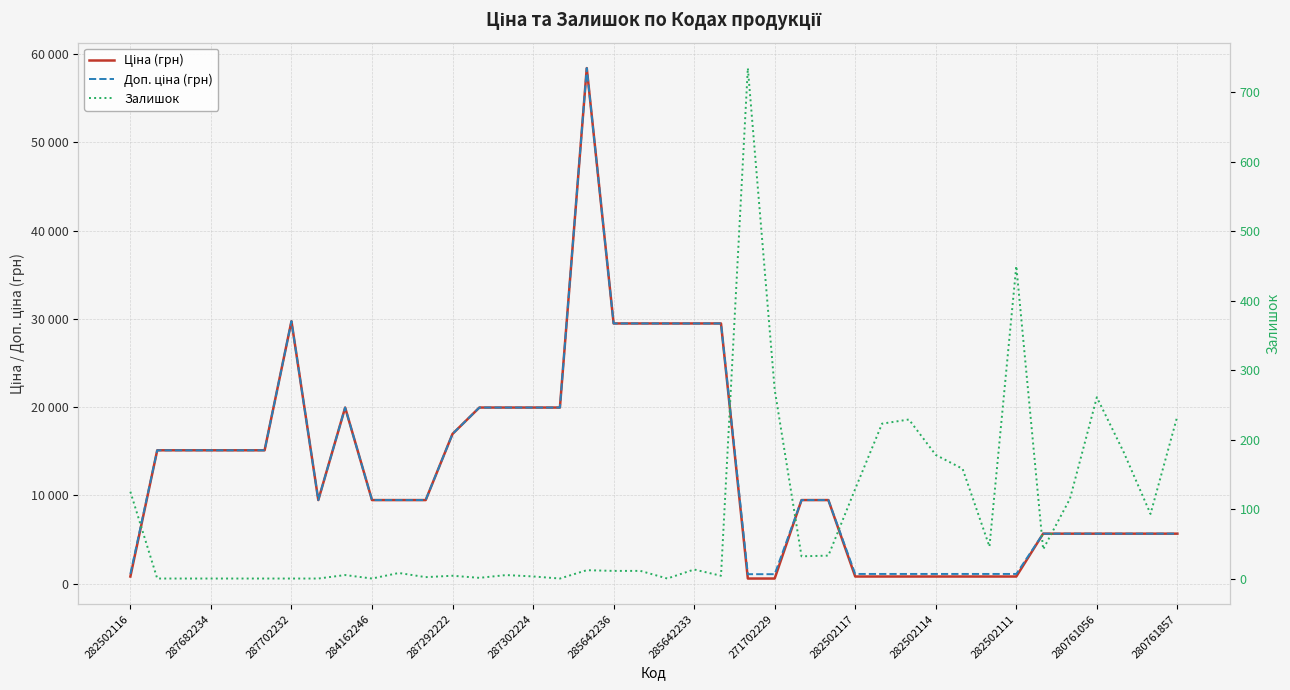

What is the label of the 11th point from the right?

29